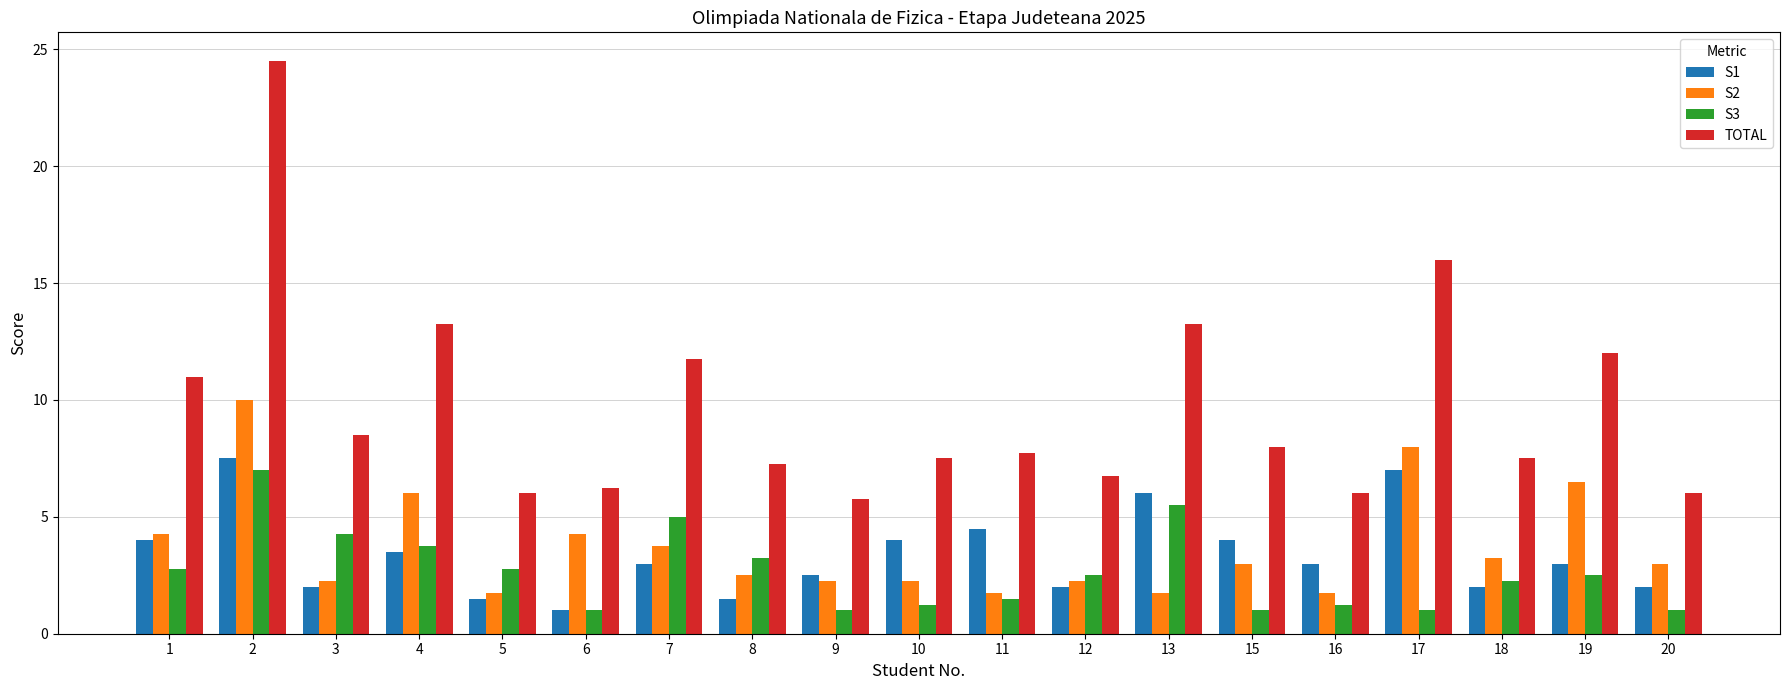

How many bars are there in total?

76